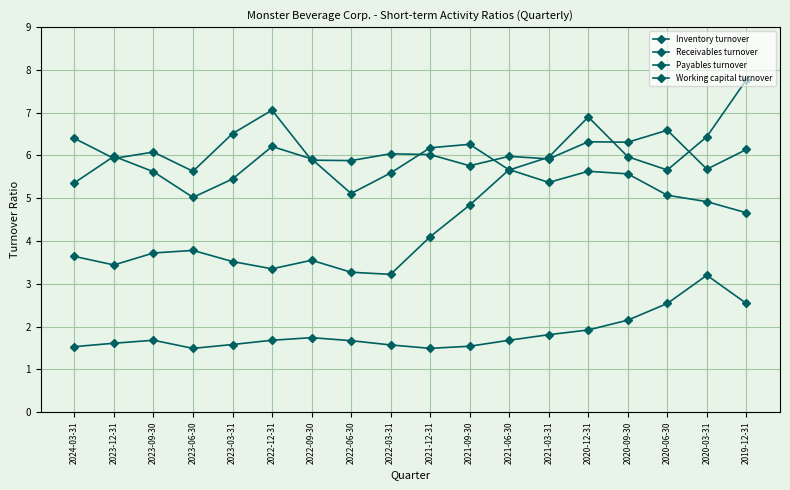

What is the label of the 8th point from the left?

2022-06-30